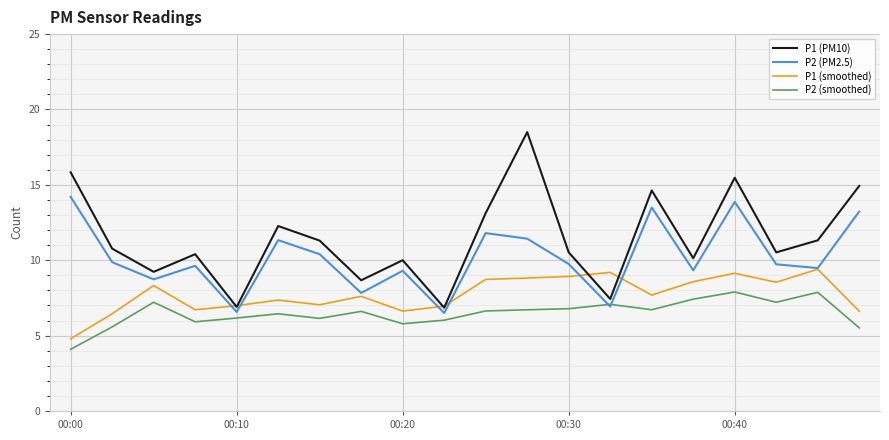

True or false: P2 (smoothed) and P1 (smoothed) cross at least once.

False